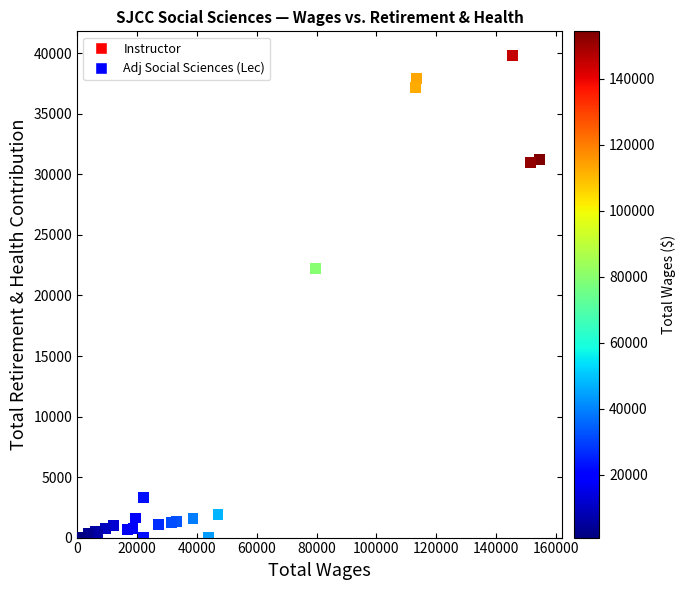

What Y value in the scatter plot is closest to 19914?

22258